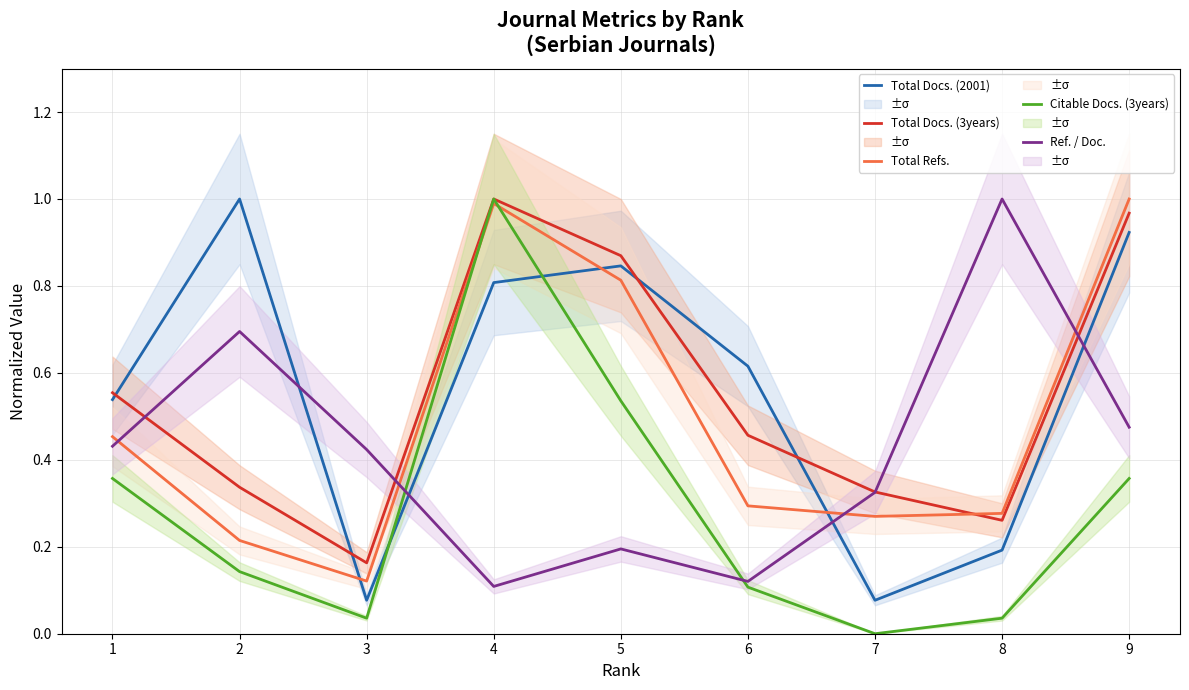

What is the difference between the maximum and minimum values in the Total Docs. (3years) series?

0.8